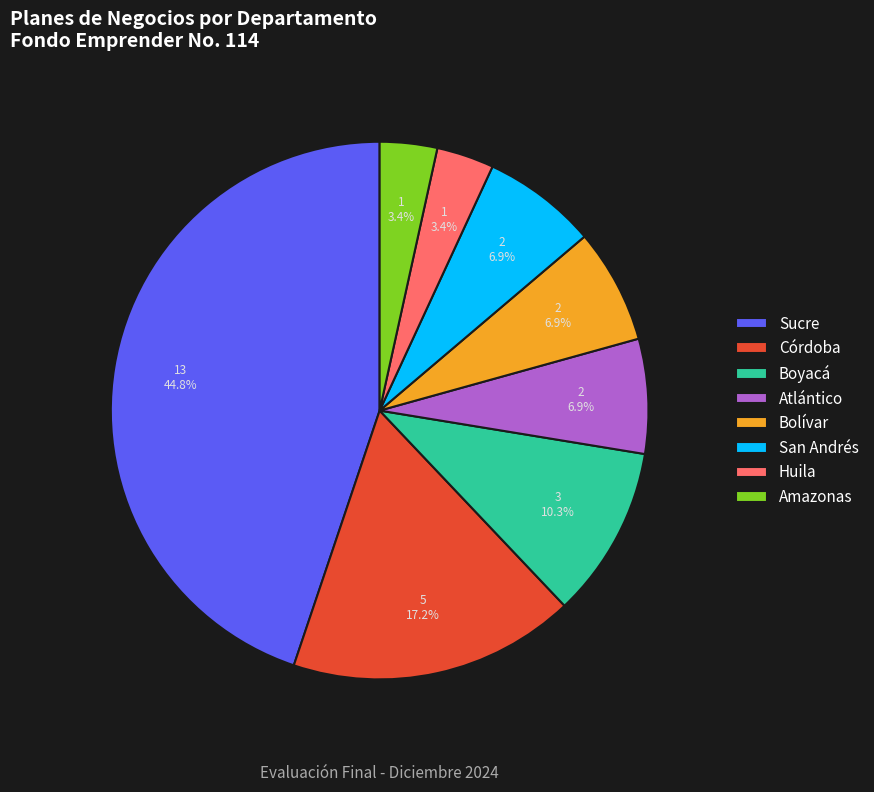

Does Huila represent more than half of the total?

No